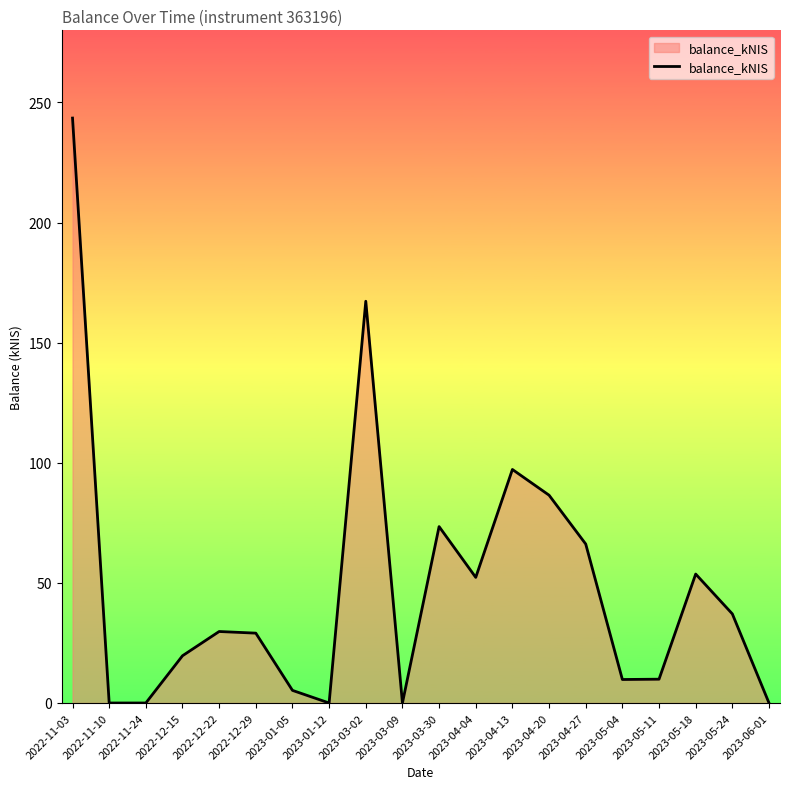

The chart shows a value of 9.9 at 2023-05-11. True or false?

True